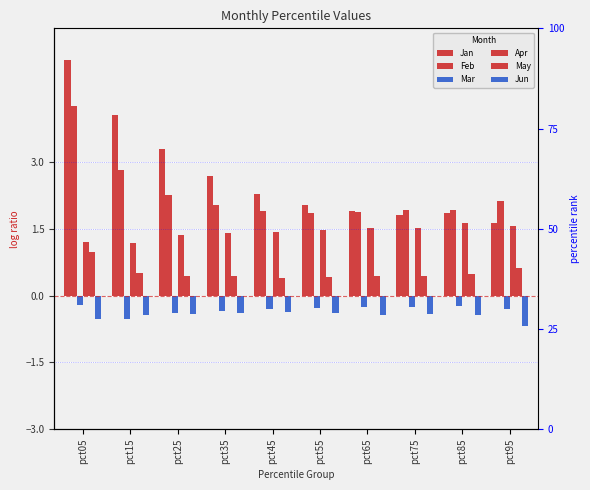

Which series has the largest range (max minus min)?

Jan